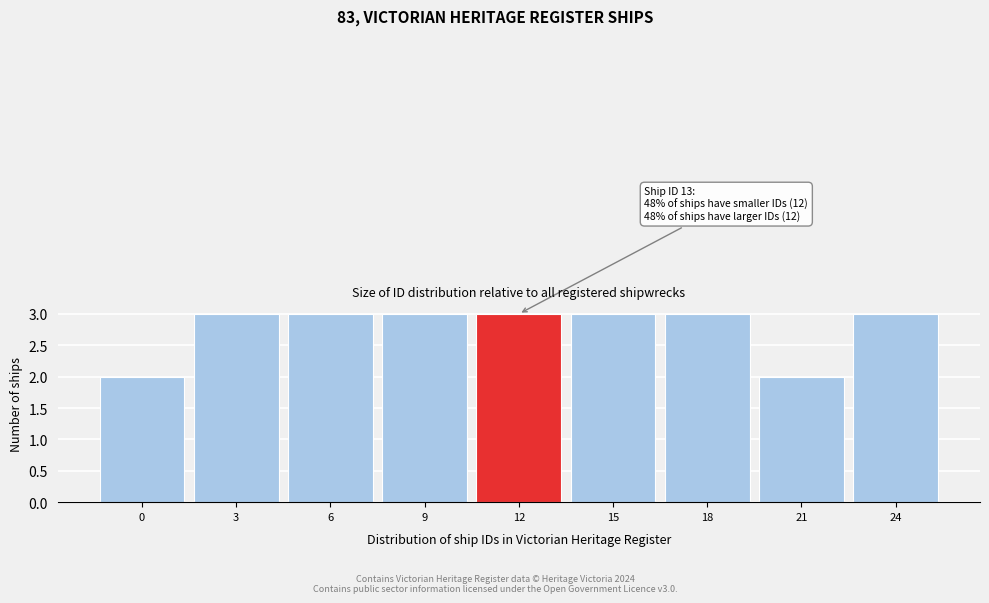

Reading left to right, transcribe all the data shown in this chart.

2	3	3	3	3	3	3	2	3